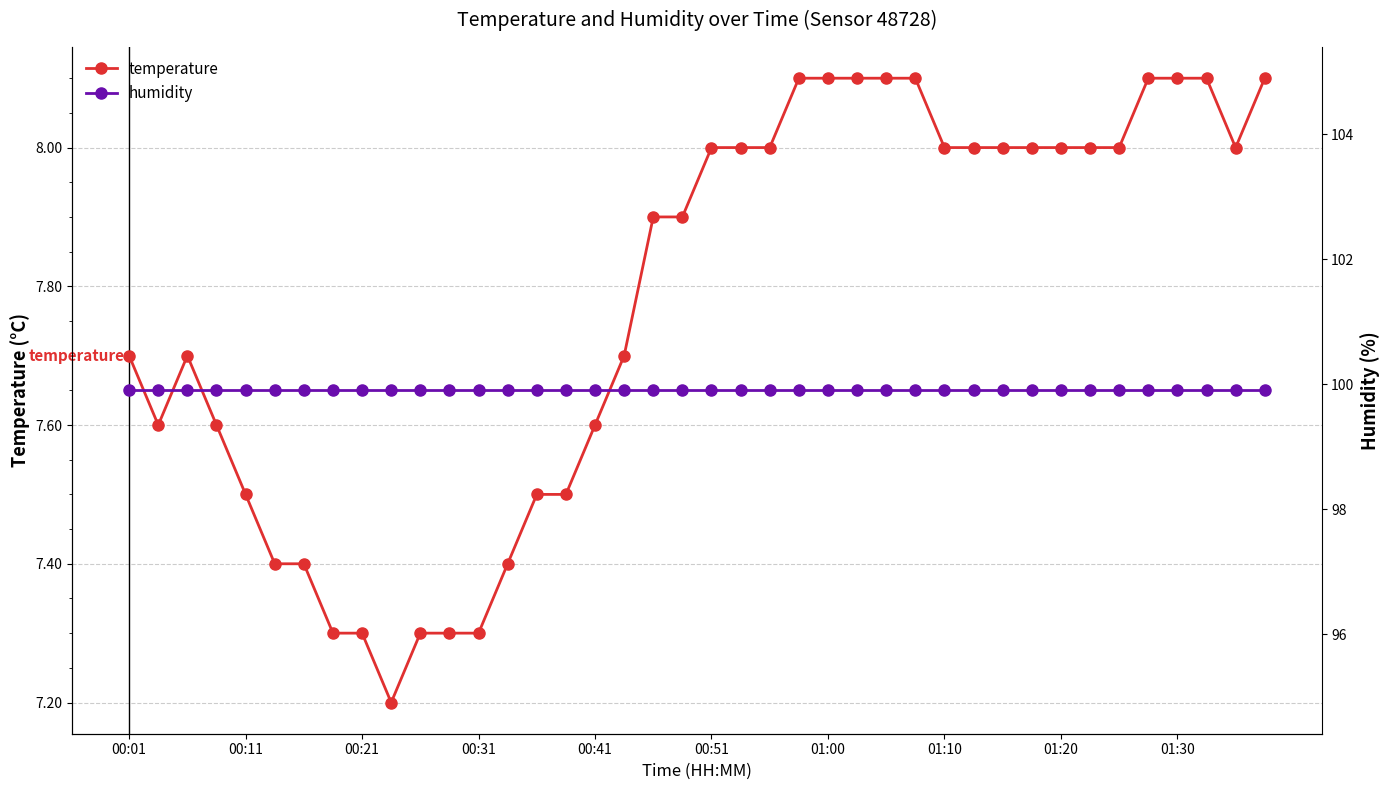

The temperature series shows 7.3 at 00:31. True or false?

True